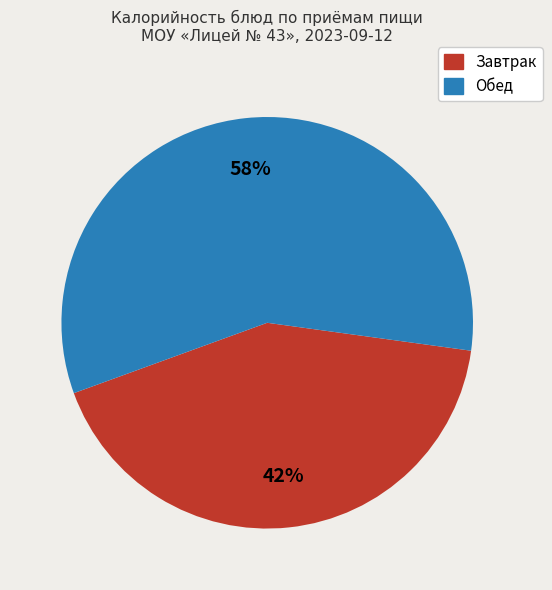

Count the number of slices in the pie.

2